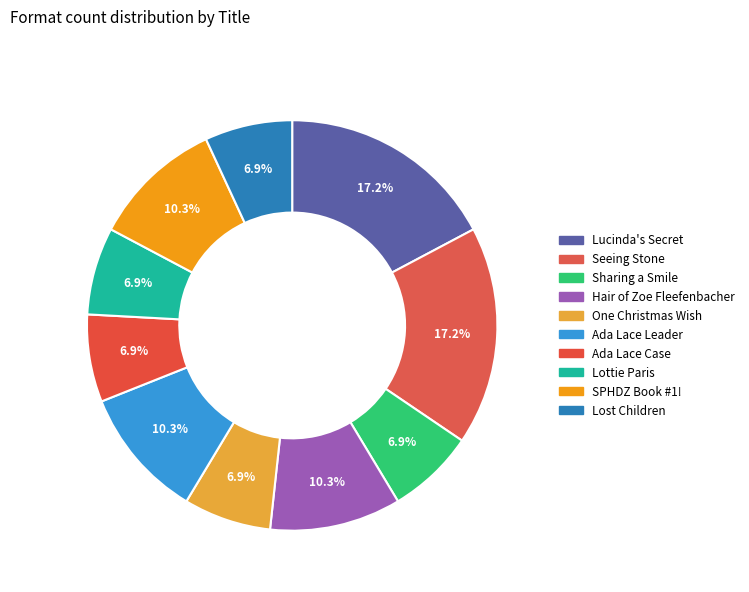

What is the largest slice in the pie chart?

Lucinda's Secret